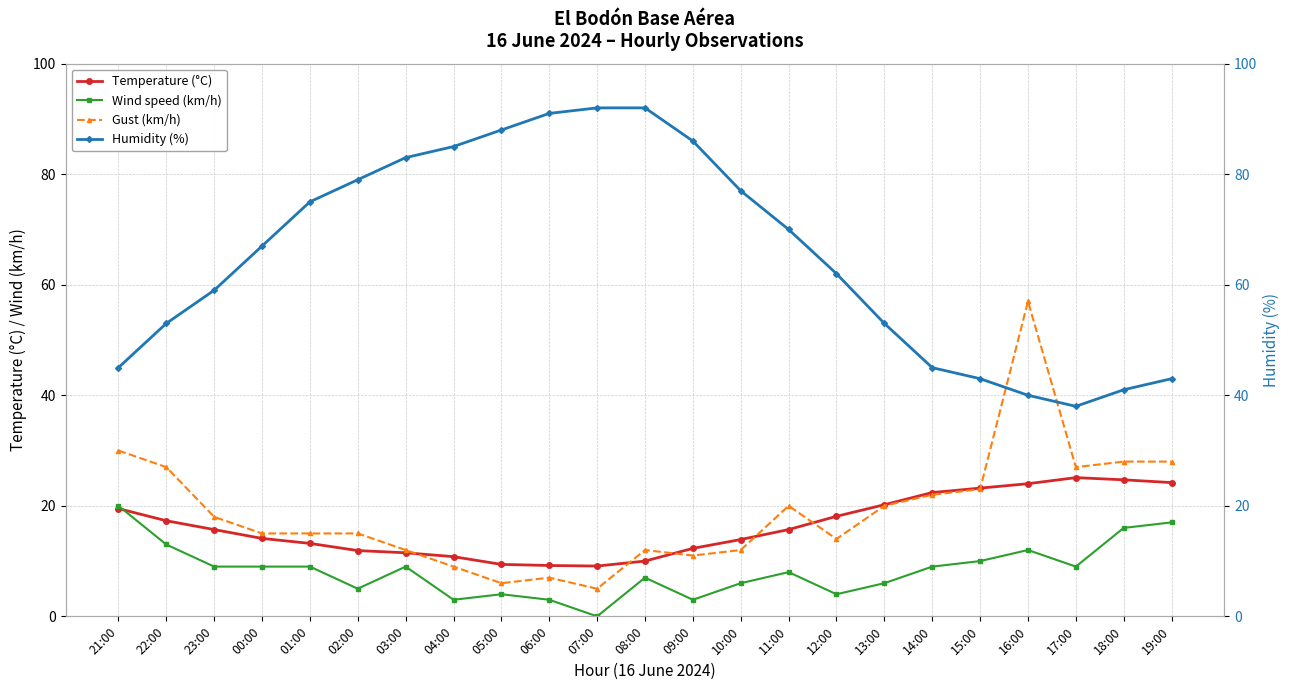

True or false: Temperature (°C) and Humidity (%) cross at least once.

False